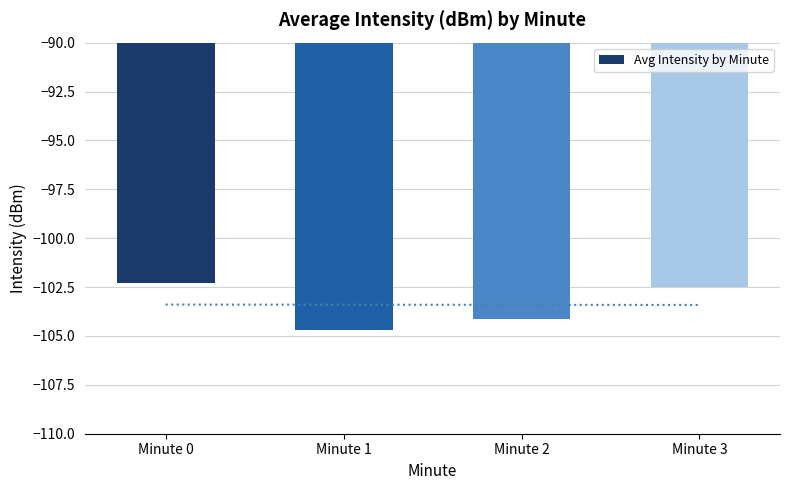

What is the difference between the maximum and minimum values?

2.4